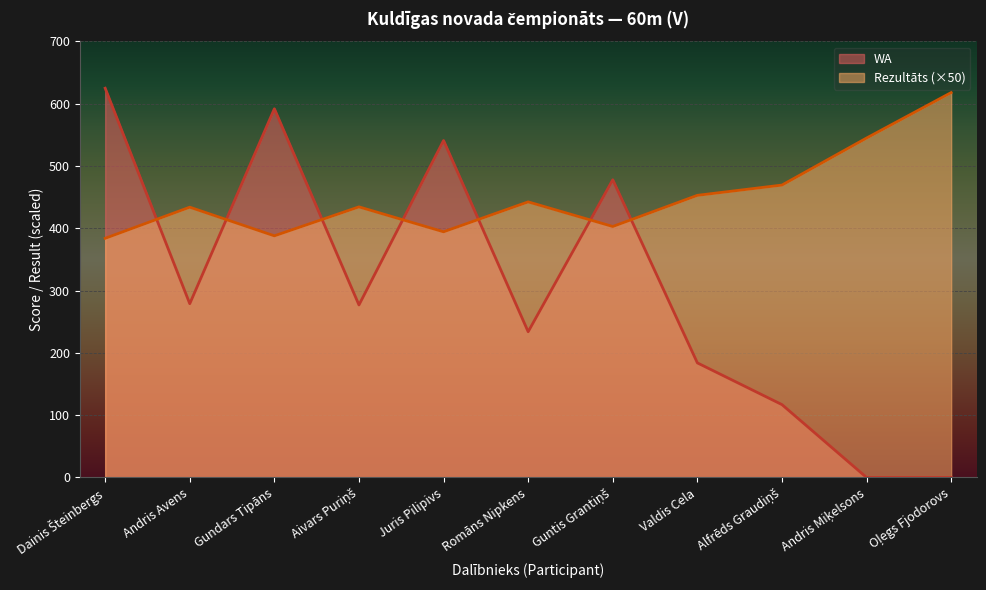

Reading left to right, transcribe all the data shown in this chart.

Rezultāts: Dainis Šteinbergs=384.0	Andris Avens=434.0	Gundars Tipāns=388.0	Aivars Puriņš=434.5	Juris Pilipivs=394.5	Romāns Nipkens=442.5	Guntis Grantiņš=403.0	Valdis Cela=453.0	Alfrēds Graudiņš=469.5	Andris Miķelsons=545.0	Oļegs Fjodorovs=618.0
WA: Dainis Šteinbergs=625.0	Andris Avens=279.0	Gundars Tipāns=592.0	Aivars Puriņš=277.0	Juris Pilipivs=541.0	Romāns Nipkens=234.0	Guntis Grantiņš=478.0	Valdis Cela=184.0	Alfrēds Graudiņš=117.0	Andris Miķelsons=0.0	Oļegs Fjodorovs=0.0